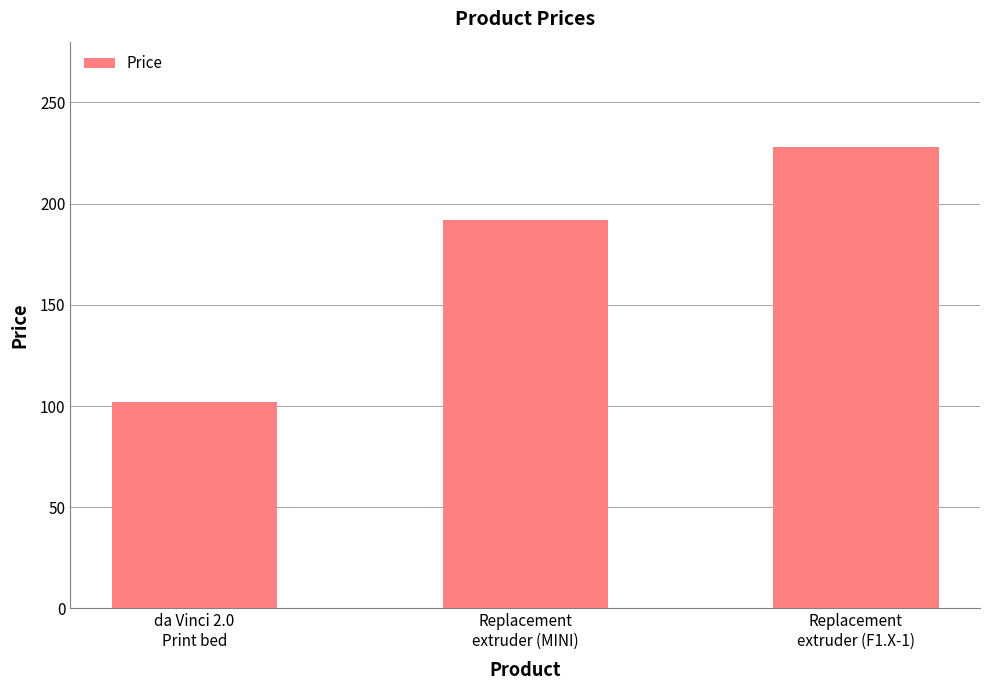

Reading right to left, what are all the values shown in this chart?

Replacement
extruder (F1.X-1)=228	Replacement
extruder (MINI)=192	da Vinci 2.0
Print bed=102